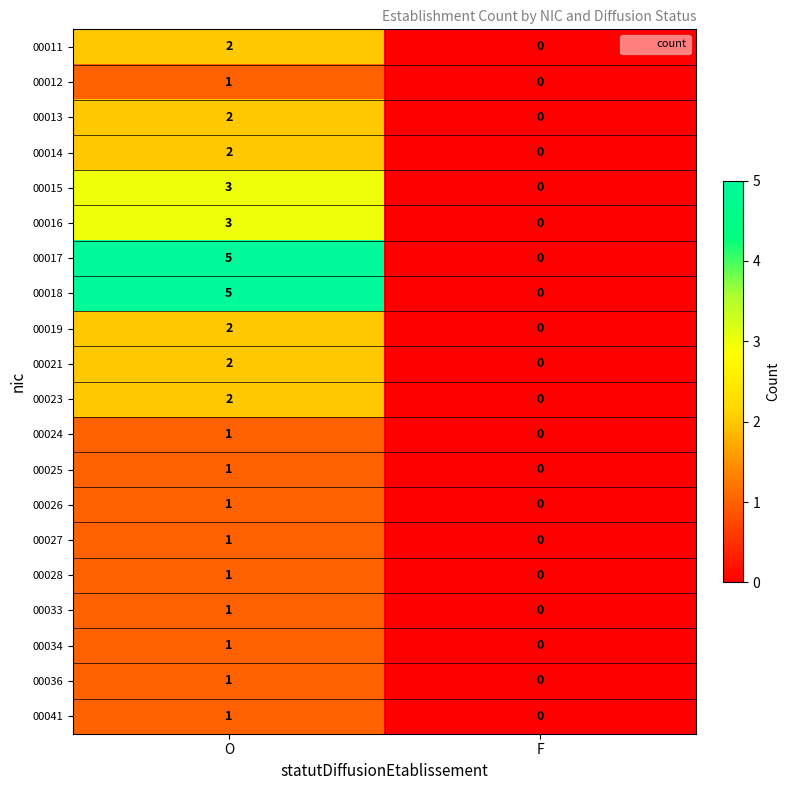

The value of 00027 at F is 0. True or false?

True